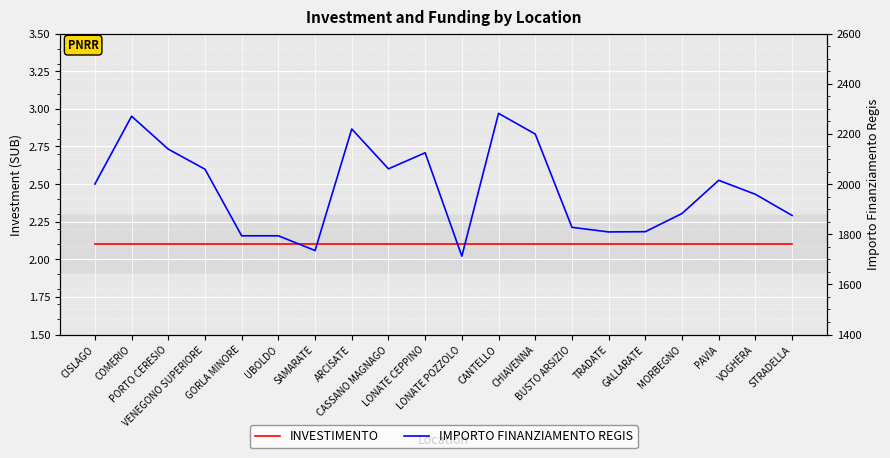

Which series changed the most between LONATE CEPPINO and TRADATE?

IMPORTO FINANZIAMENTO REGIS